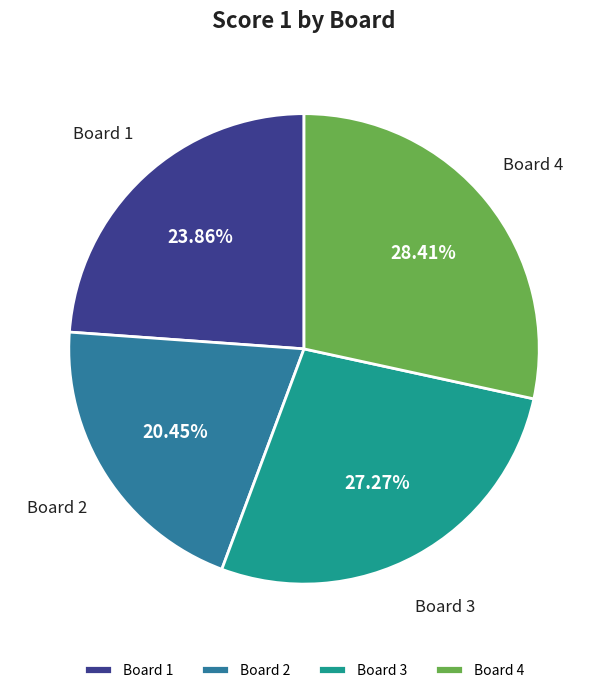

To the nearest percent, what is the difference between the largest and smallest slice percentages?

8%